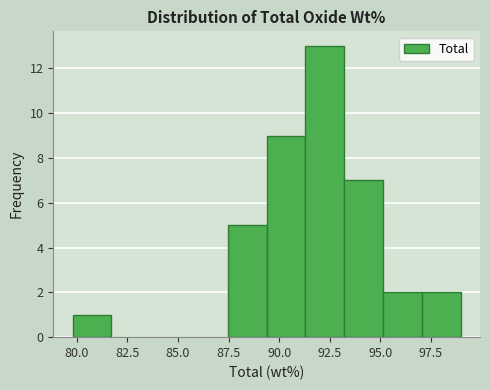

Around what value on the x-axis is the tallest bar? Give the approximate position of its centre, as read against the axis.

92.5